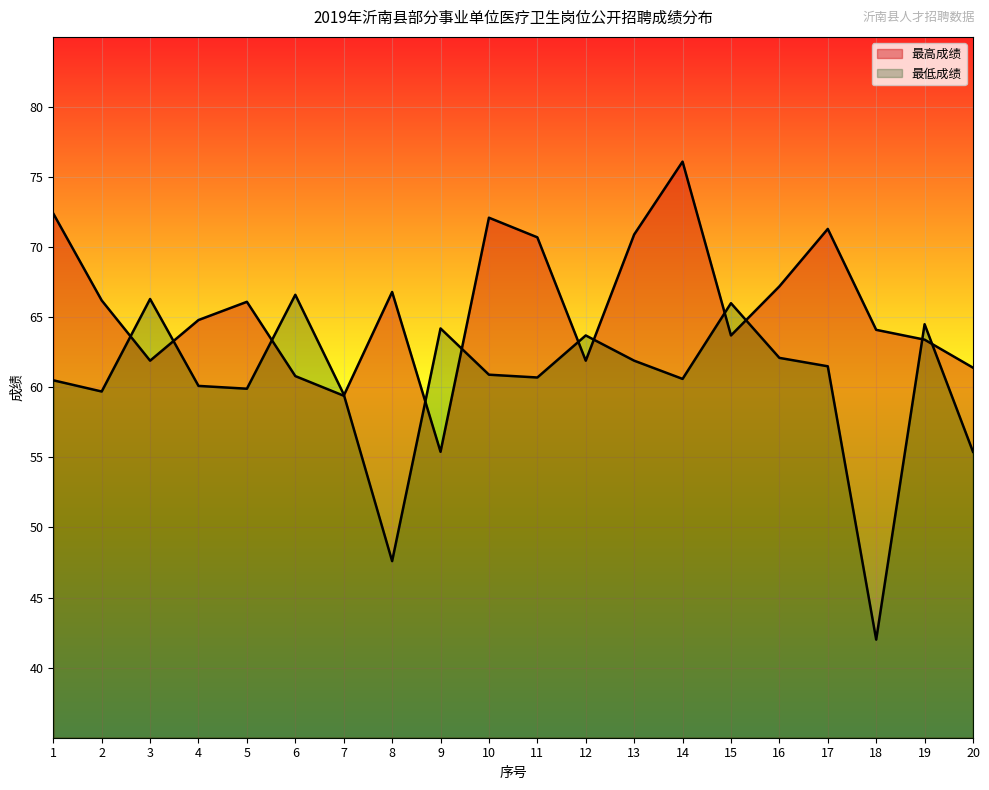

Which has a higher value, 14 or 19?

14